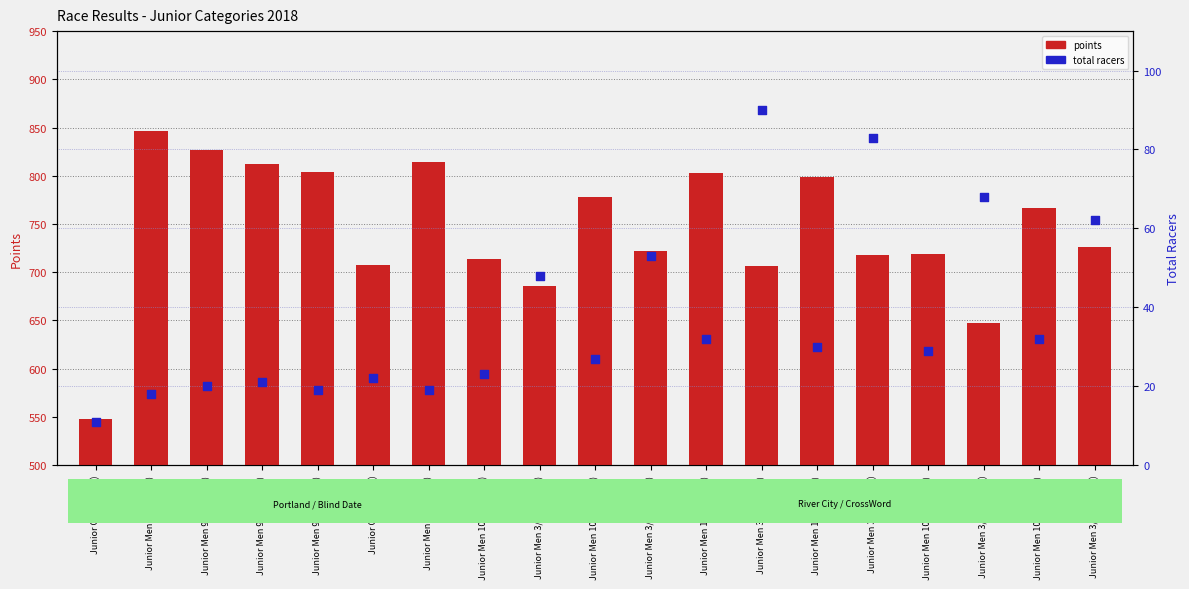

Which series reaches the minimum Y coordinate?

total racers